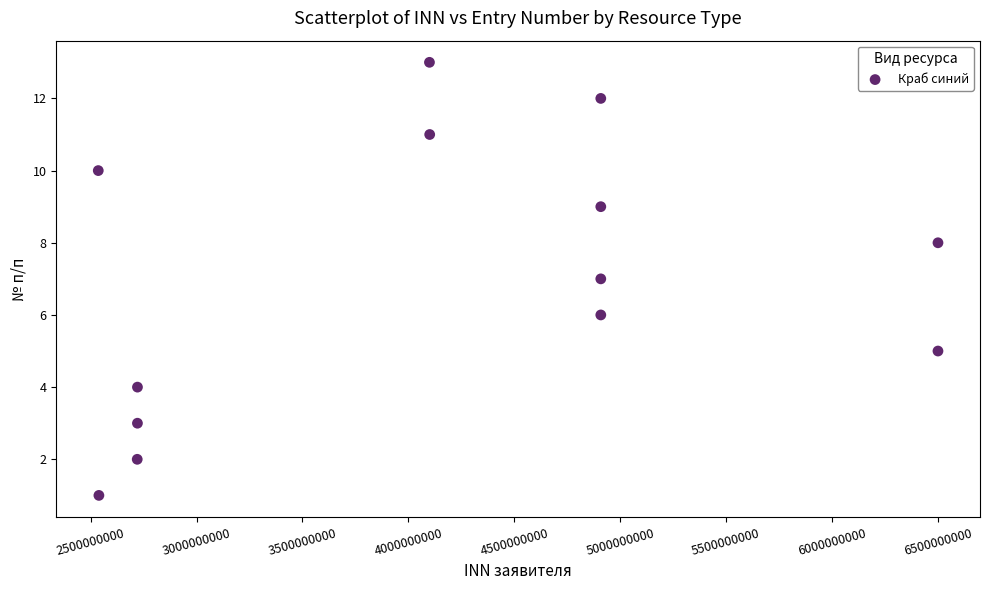

What is the range of Y values (max minus min)?

12